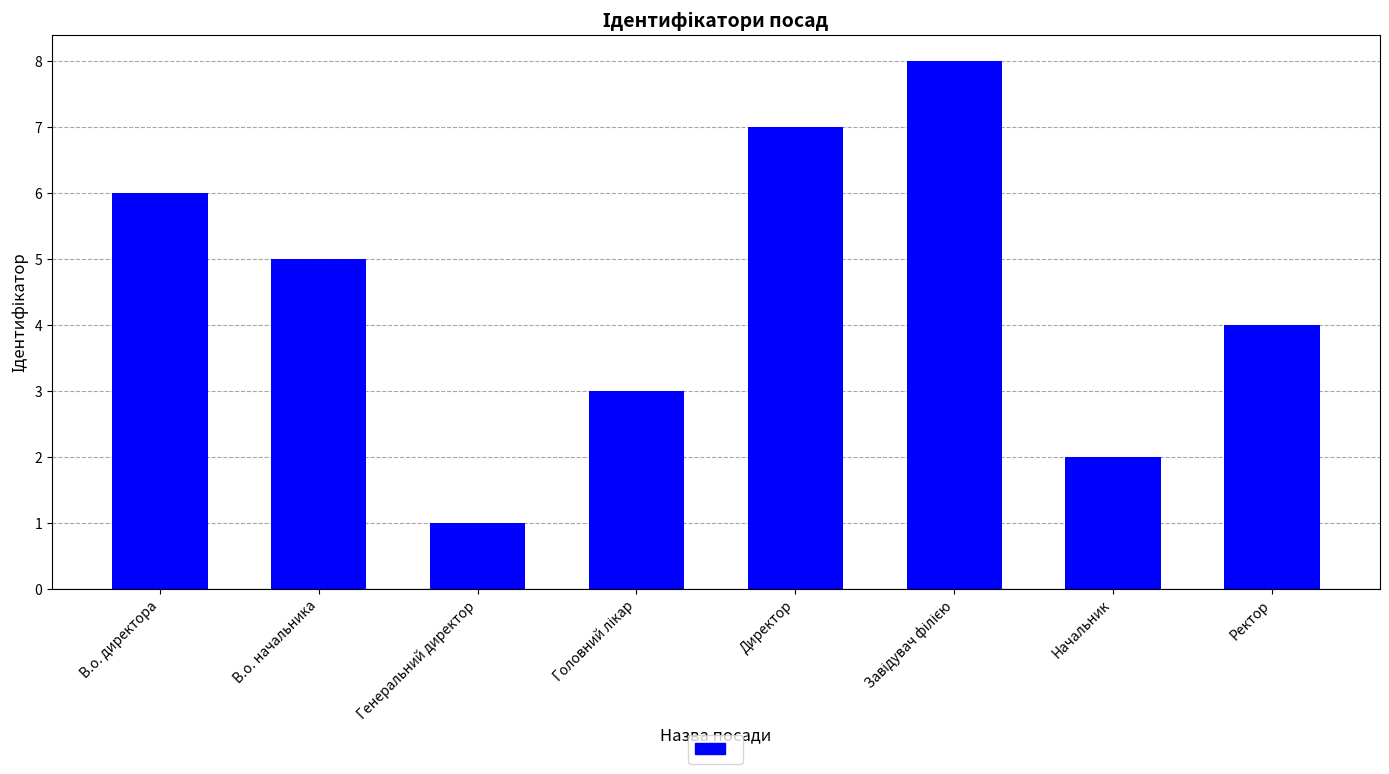

What position from the right is Начальник?

2